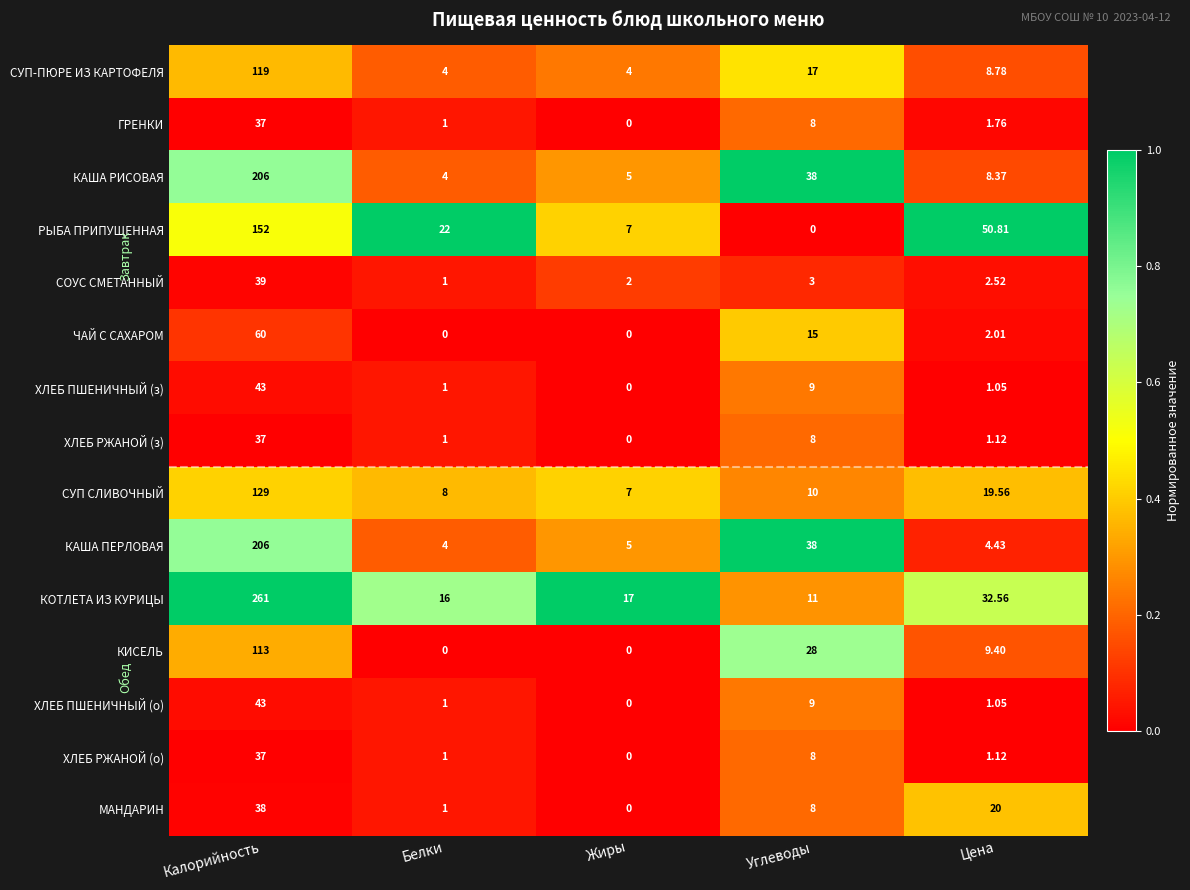

List the labels in order of СУП СЛИВОЧНЫЙ value, largest first.

Калорийность, Цена, Углеводы, Белки, Жиры